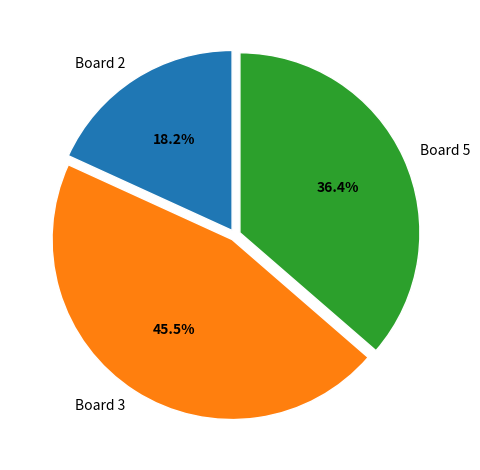

Which slice is the largest?

Board 3